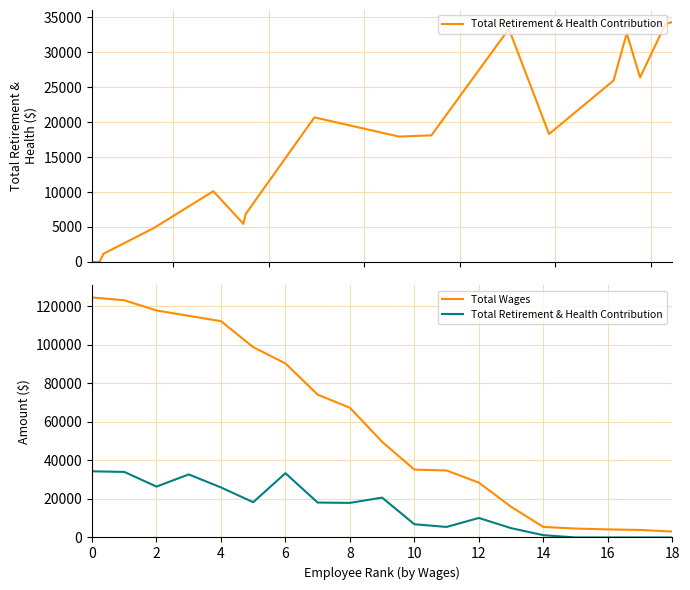

True or false: Total Retirement & Health Contribution has a value of 17034 at 4.

False